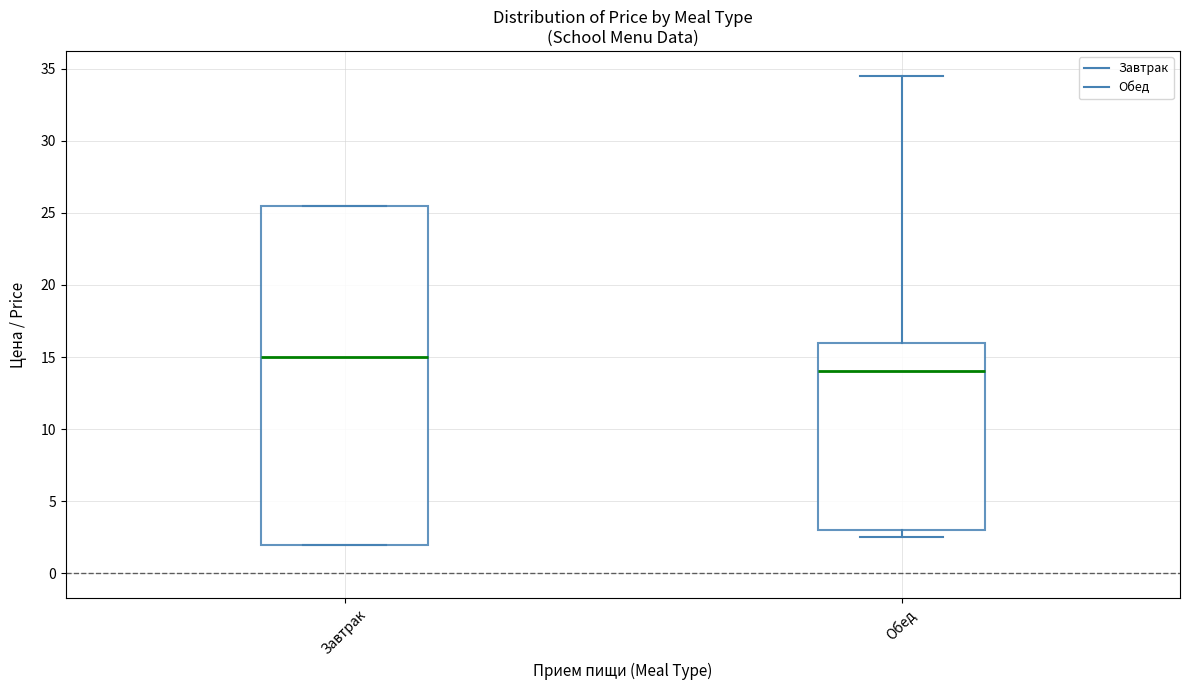

Where does the median line of the box for Обед sit on the y-axis? The values are not printed on the chart, so give them approximately, as read against the axis.

14.0